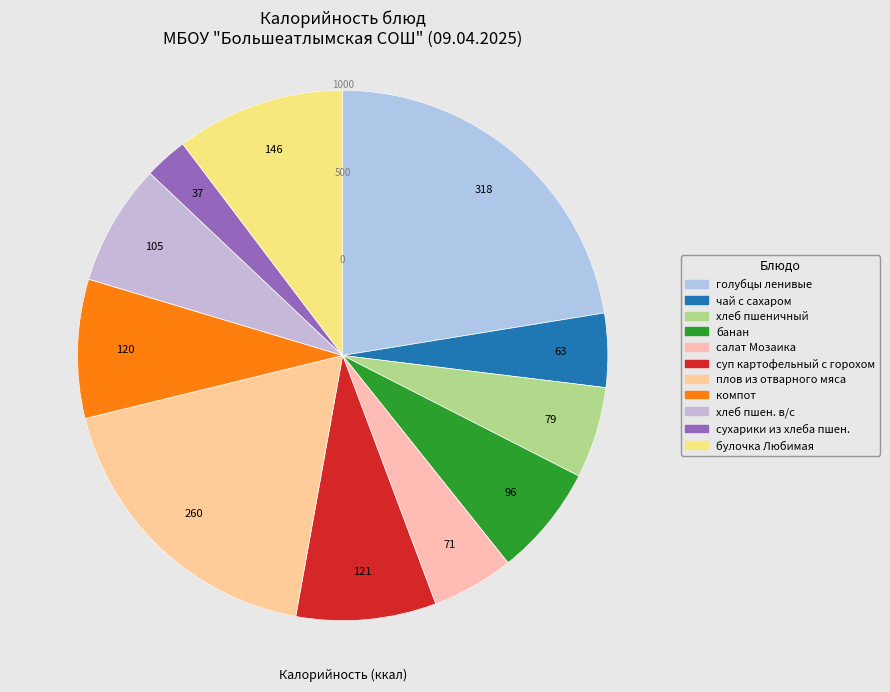

To the nearest percent, what portion does сухарики из хлеба пшен. represent?

3%